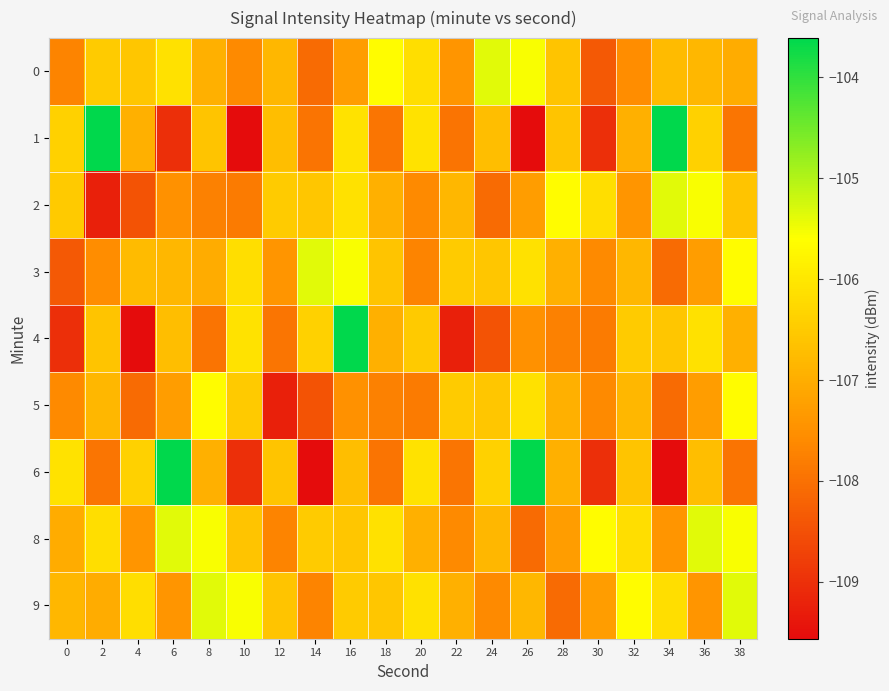

Rank the series at 0 from highest to lowest value.

6, 1, 2, 9, 8, 5, 0, 3, 4